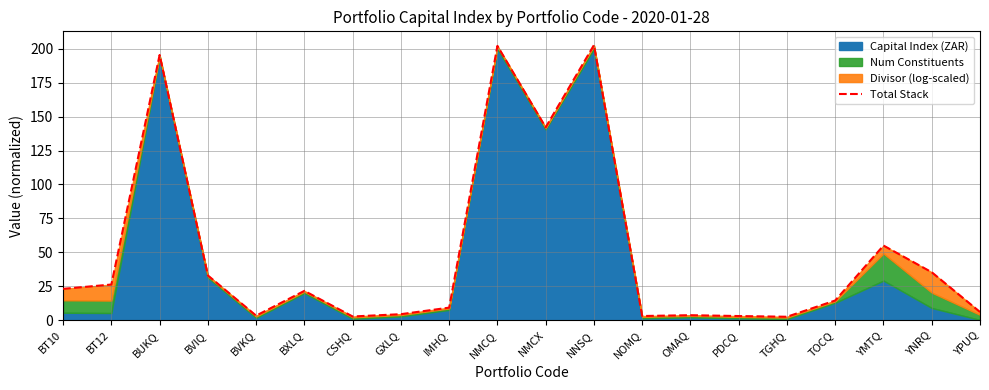

Is it true that the value at TGHQ is 1.2?

False